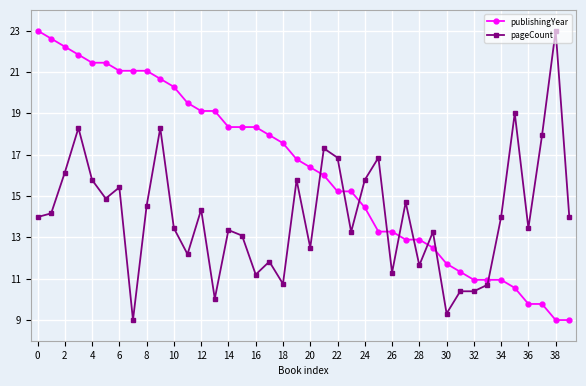

What is the difference between the second highest and second lowest values in the publishingYear series?

13.6